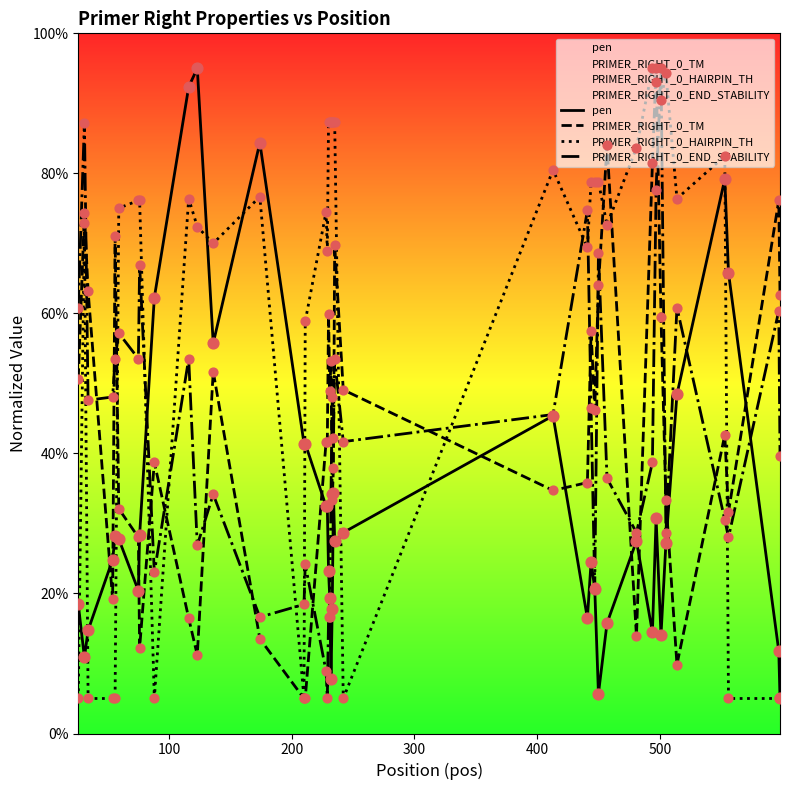

Which series has the largest total across all categories?

PRIMER_RIGHT_0_HAIRPIN_TH